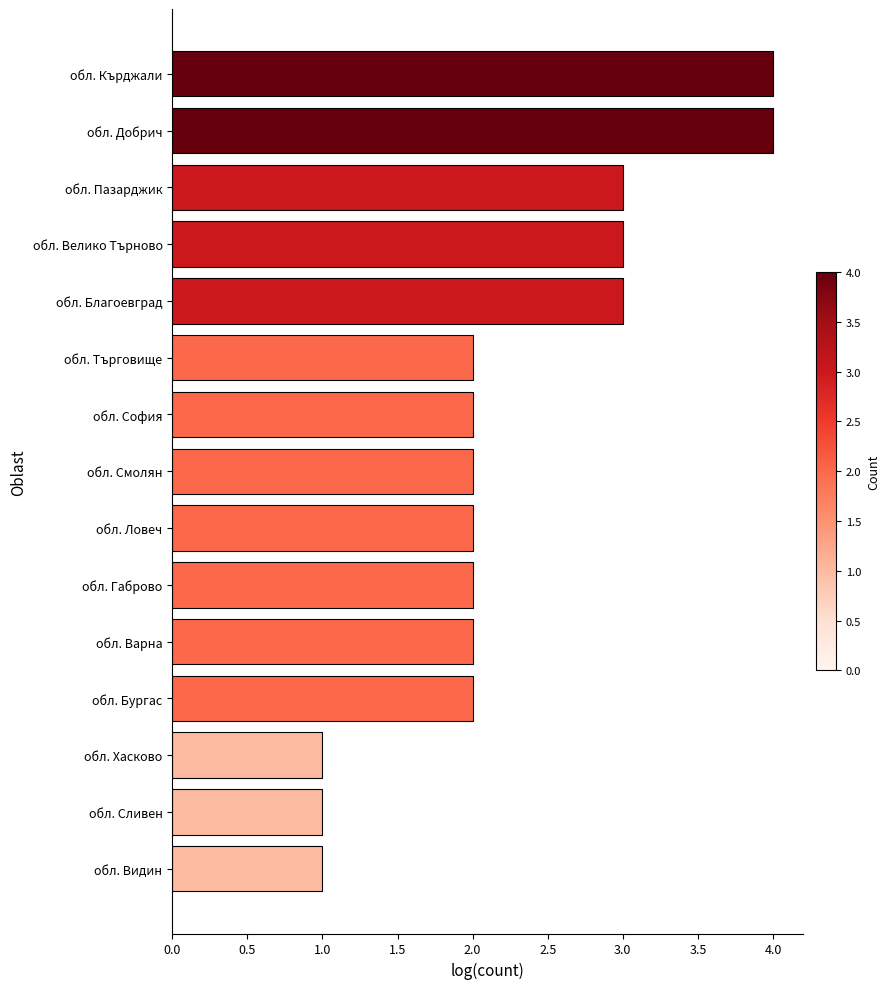

The value at обл. Бургас is 2. True or false?

True